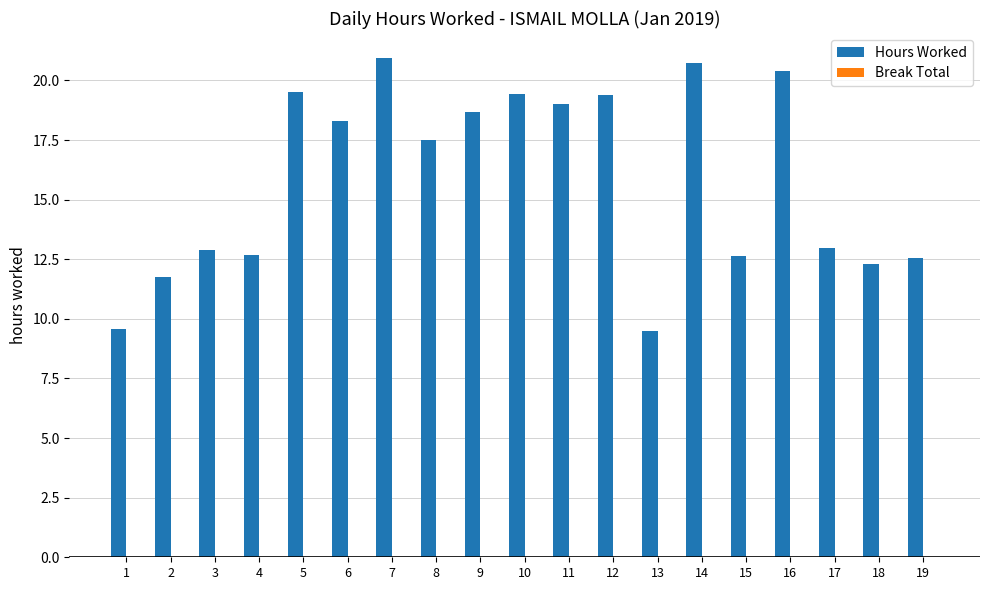

Where does the data first go above 17?

5